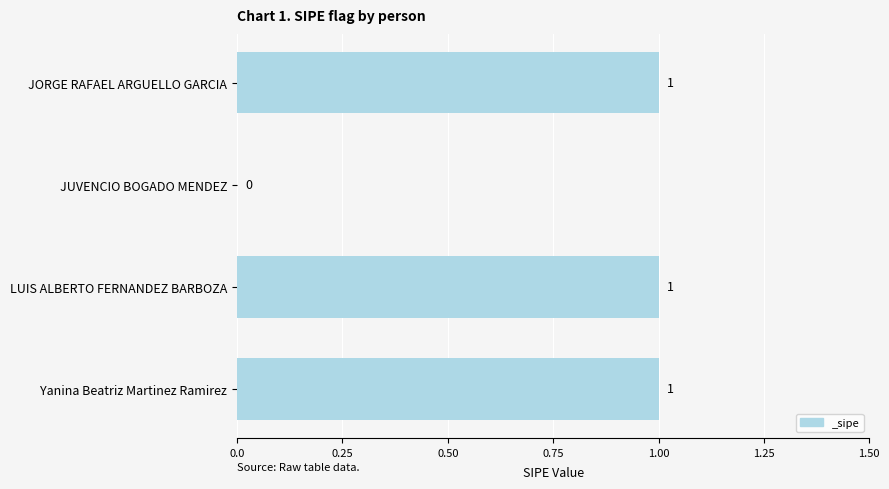

Reading bottom to top, what are all the values shown in this chart?

Yanina Beatriz Martinez Ramirez=1	LUIS ALBERTO FERNANDEZ BARBOZA=1	JUVENCIO BOGADO MENDEZ=0	JORGE RAFAEL ARGUELLO GARCIA=1